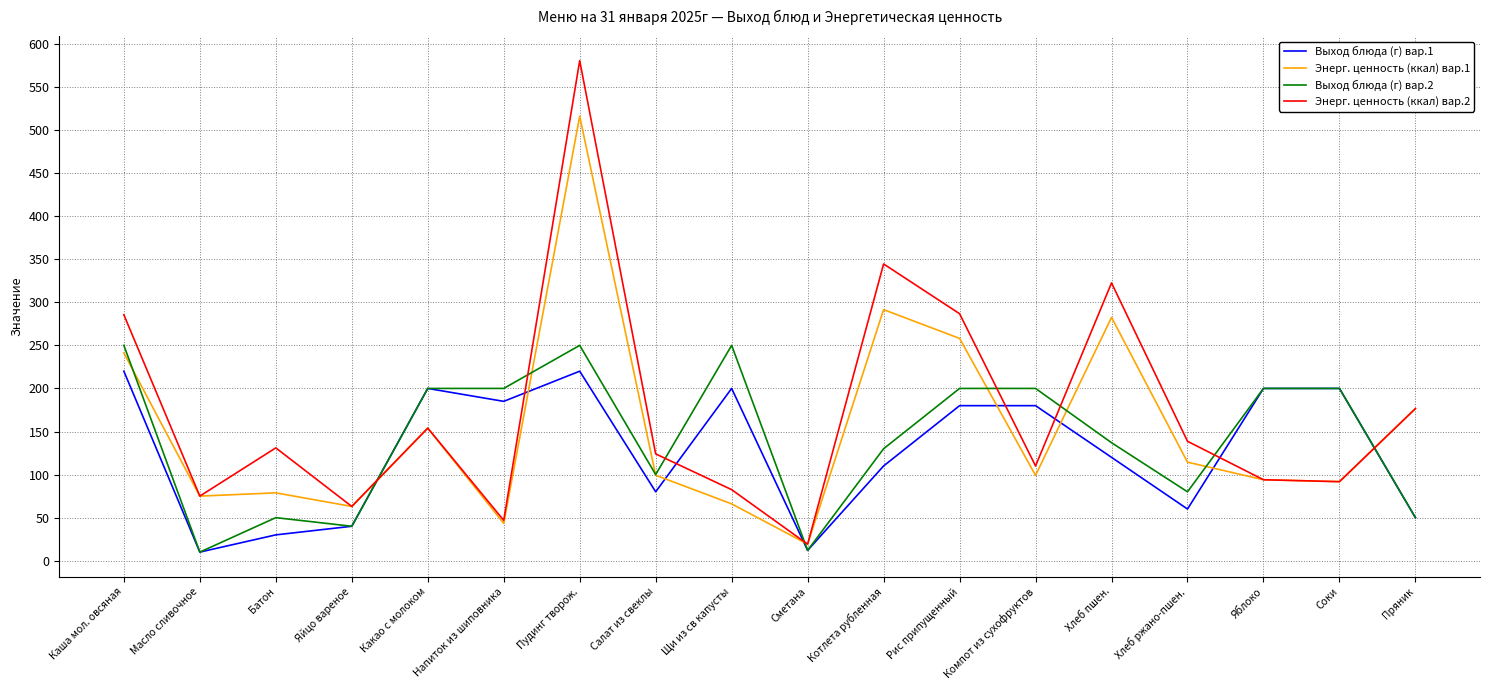

In Энерг. ценность (ккал) вар.1, how many points are higher than both neighbors (excluding endpoints)?

5